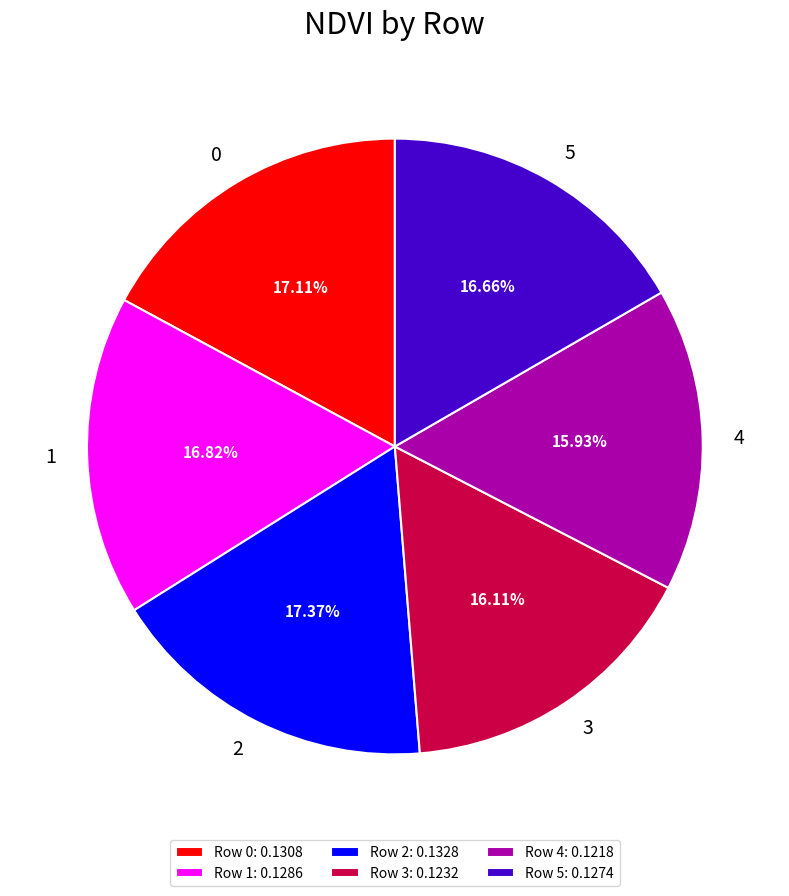

Between 5 and 2, which is larger?

2